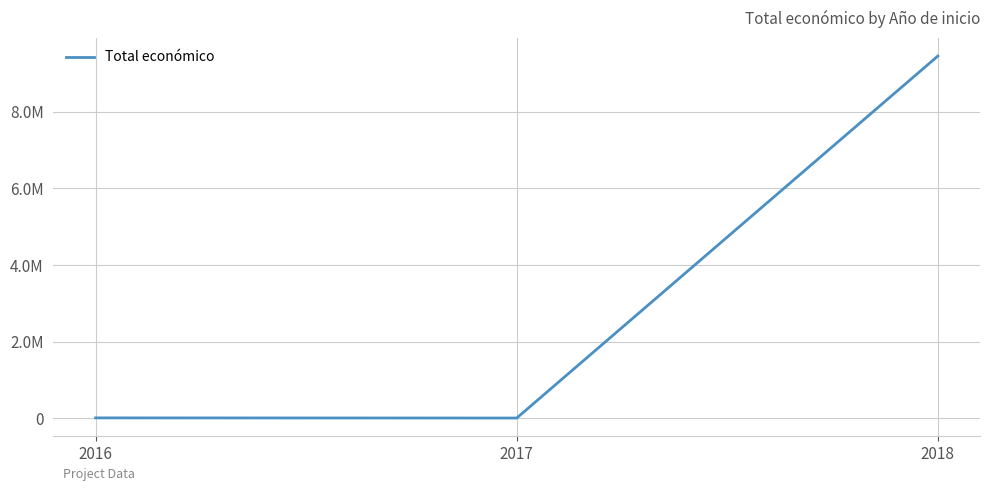

Does the chart display data point markers on the line(s)?

No